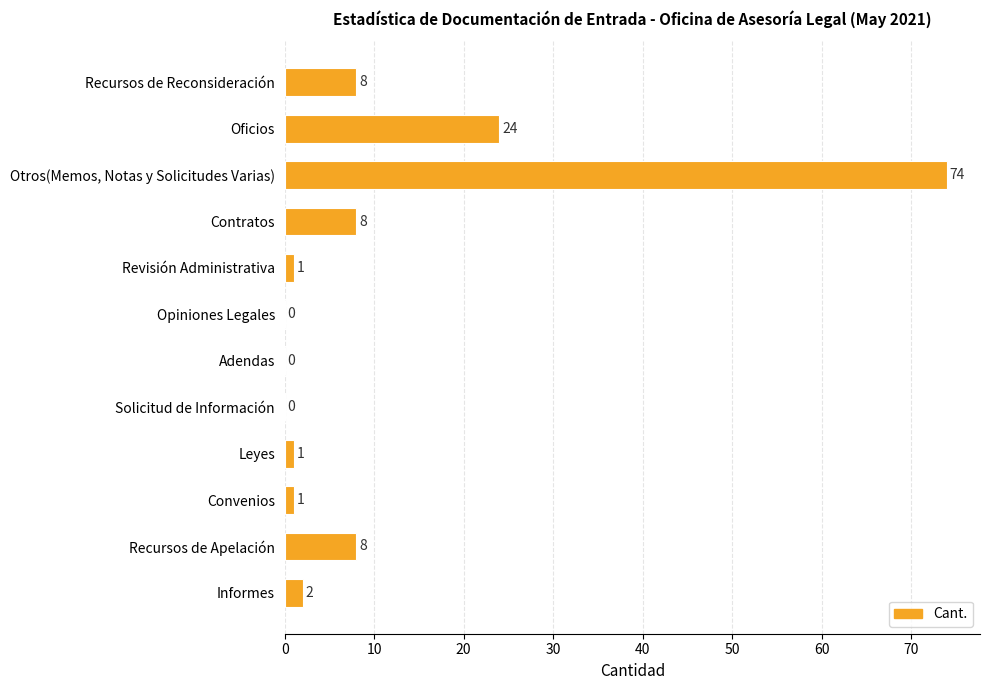

What is the sum of all values?

127